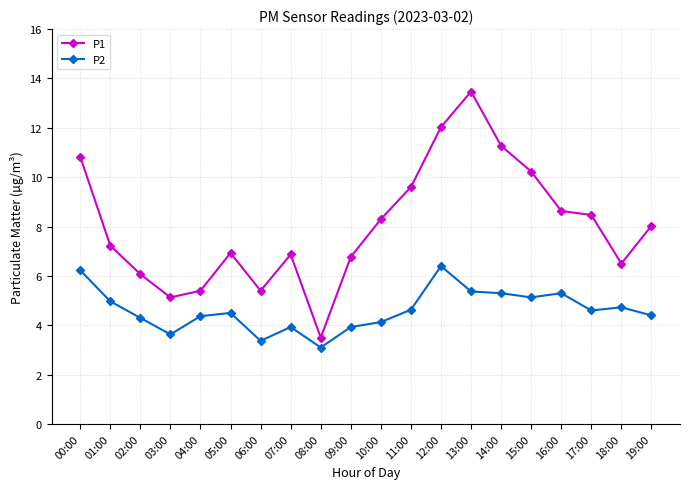

How many values in the P2 series exceed 4?

15